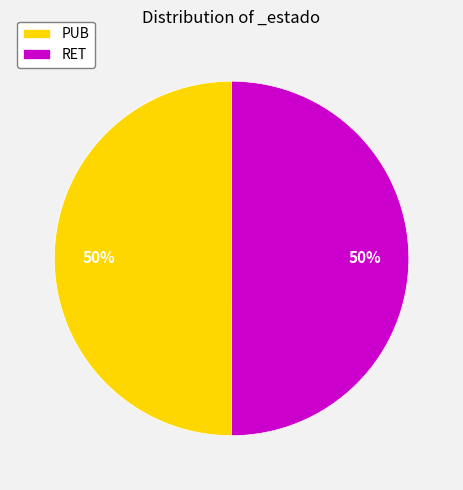

To the nearest percent, what percentage of the pie is RET?

50%